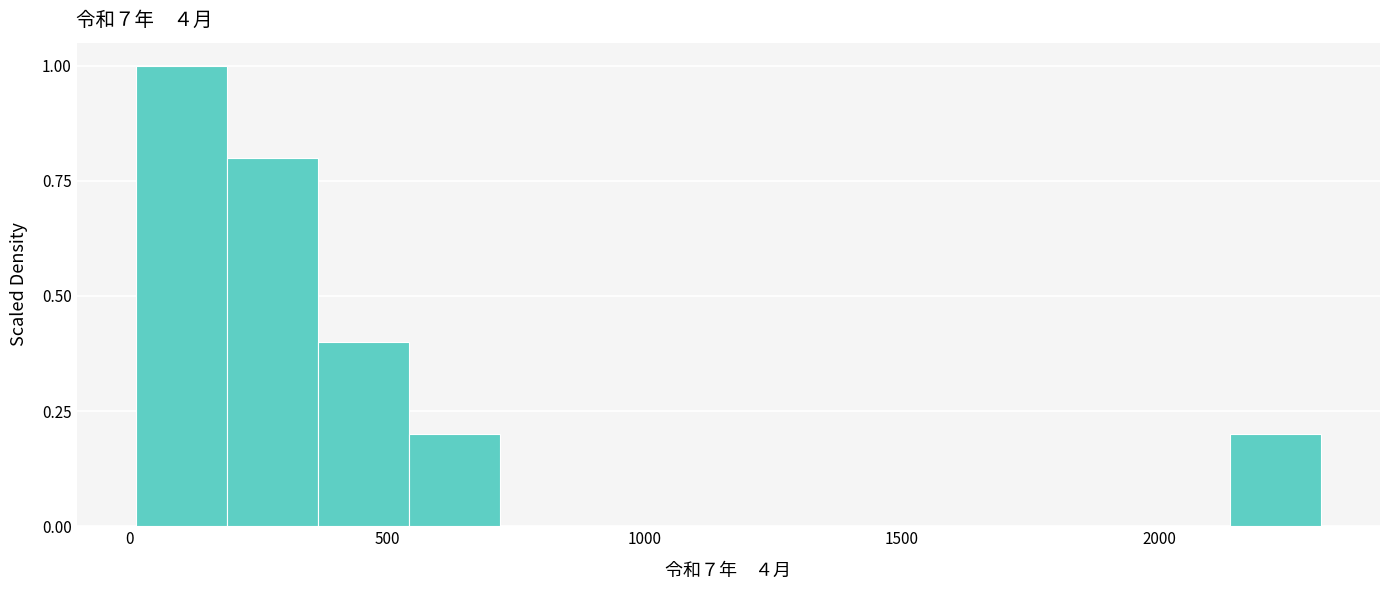

Around what value on the x-axis is the tallest bar? Give the approximate position of its centre, as read against the axis.

100